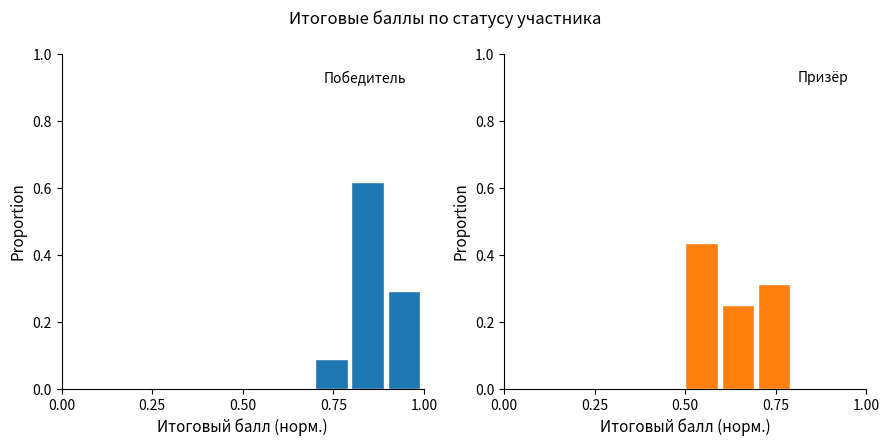

Which has a higher value, 0.25 or 7?

7